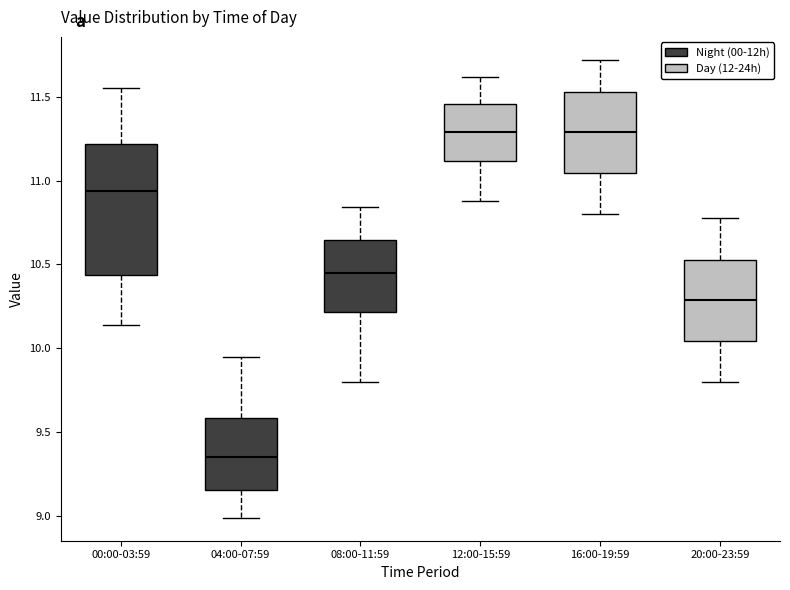

Reading left to right, transcribe this box plot: for each box, give where its median line is, the range the box spans, and where its two whiskers end, as read against the y-axis. The values are not printed on the chart, so give them approximately, as read against the axis.

00:00-03:59: median 10.95, box 10.45 to 11.20, whiskers 10.15 to 11.55
04:00-07:59: median 9.35, box 9.15 to 9.60, whiskers 9.00 to 9.95
08:00-11:59: median 10.45, box 10.20 to 10.65, whiskers 9.80 to 10.85
12:00-15:59: median 11.30, box 11.10 to 11.45, whiskers 10.90 to 11.60
16:00-19:59: median 11.30, box 11.05 to 11.55, whiskers 10.80 to 11.70
20:00-23:59: median 10.30, box 10.05 to 10.55, whiskers 9.80 to 10.80